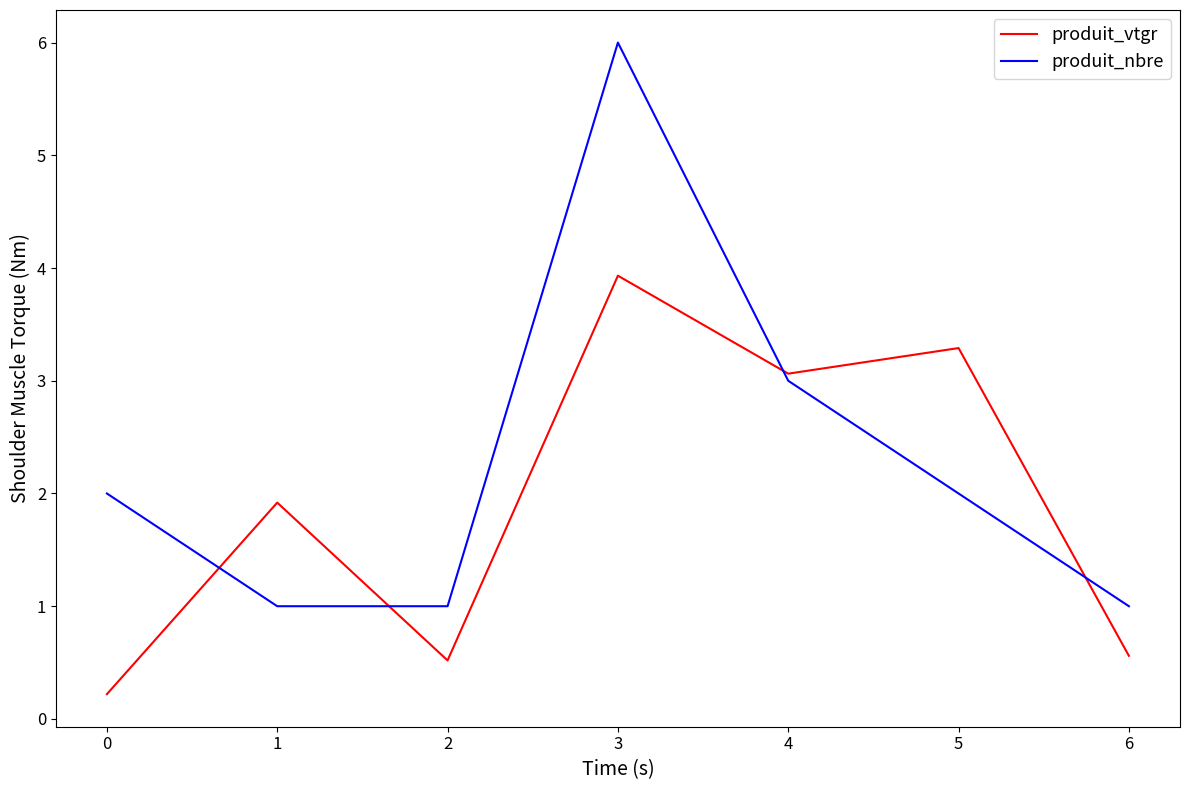

At which category is the sum across all series the highest?

3